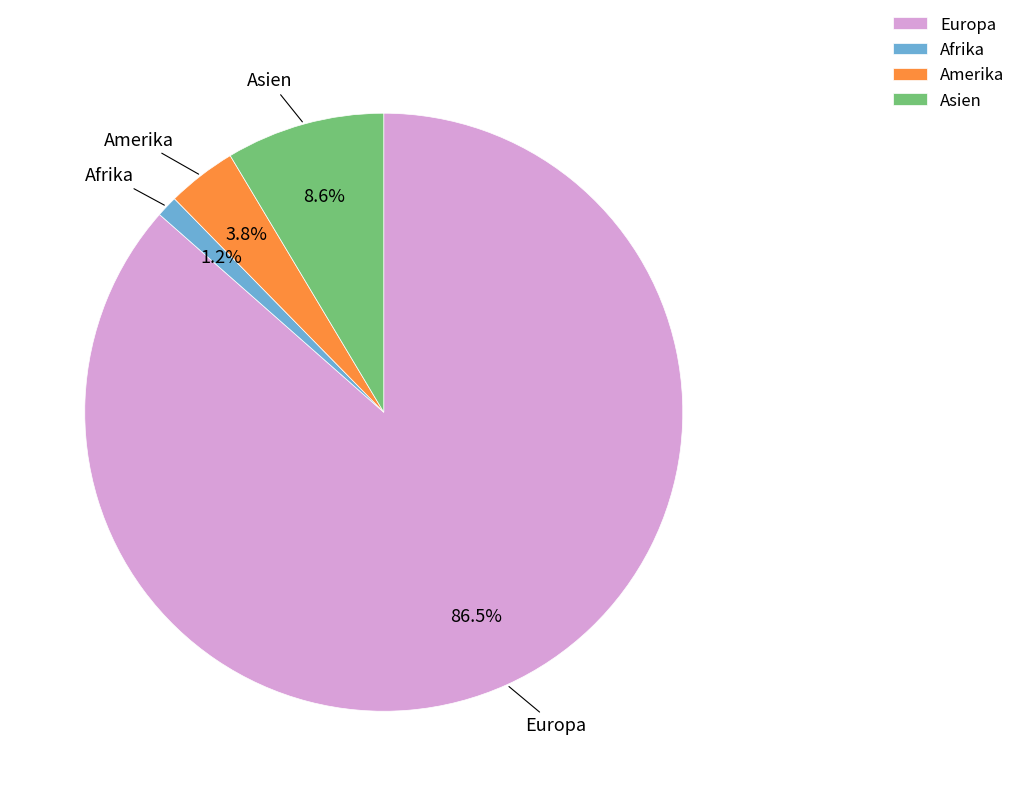

Between Afrika and Europa, which is larger?

Europa